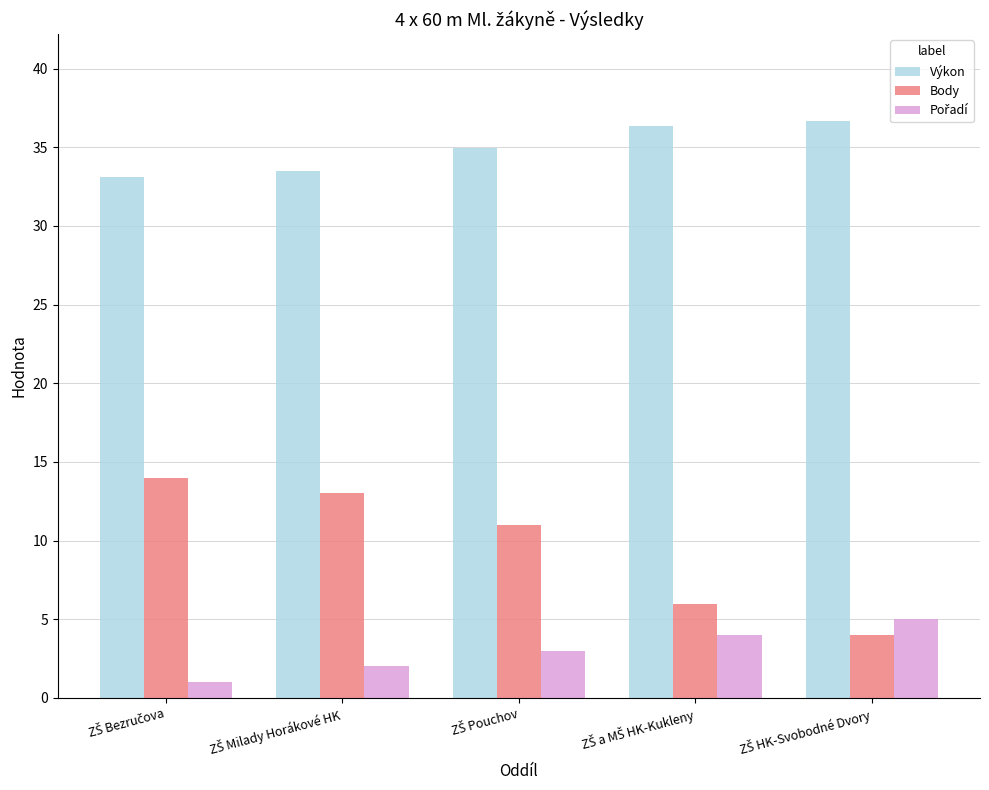

Which series has the largest range (max minus min)?

Body